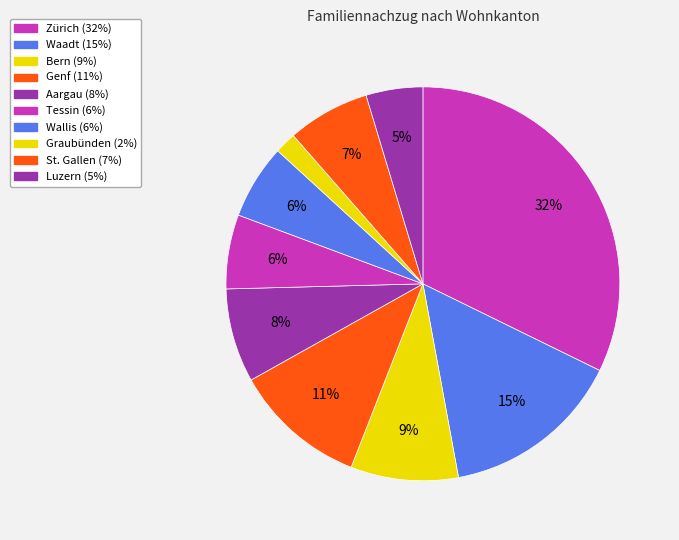

Count the number of slices in the pie.

10